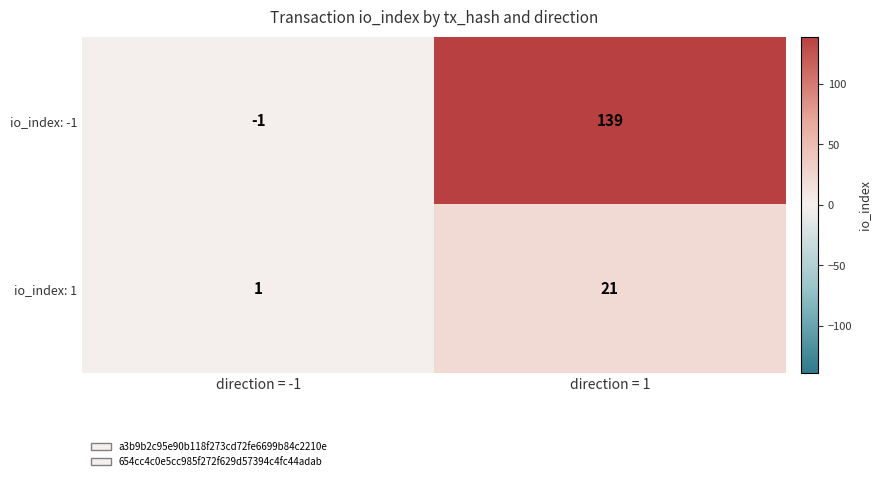

Between direction = -1 and direction = 1, which series saw the biggest shift?

io_index: -1